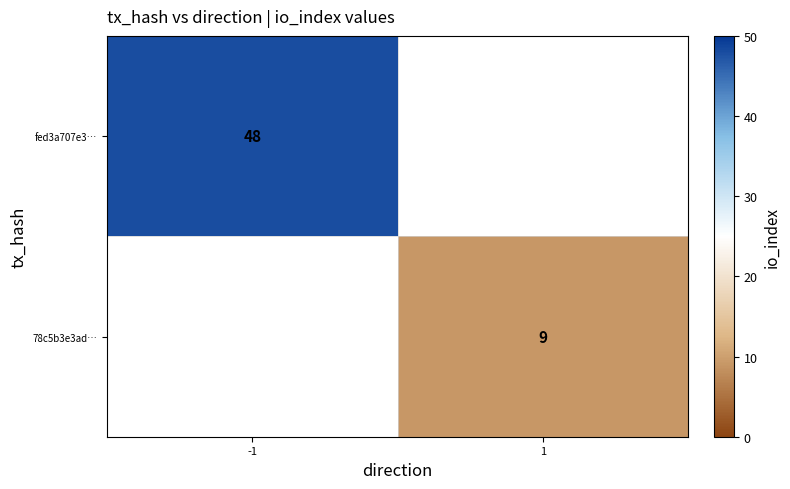

Is the value of fed3a707e3… at -1 greater than the value of 78c5b3e3ad… at 1?

Yes